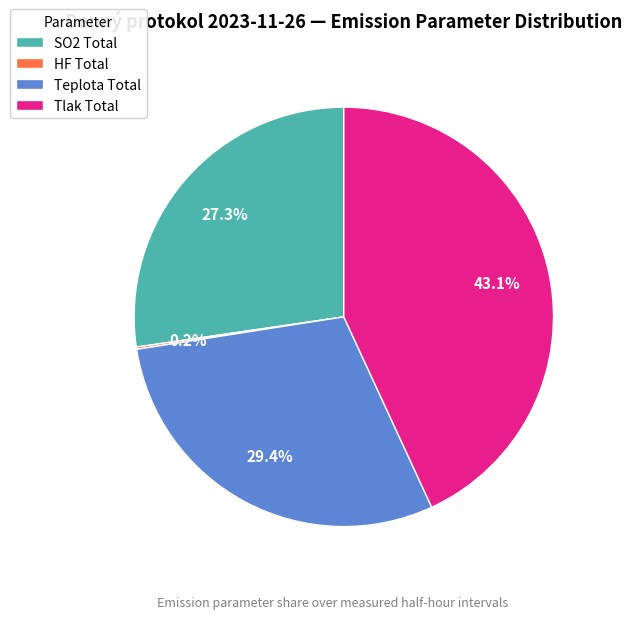

Do SO2 Total and Tlak Total together represent more than half of the pie?

Yes